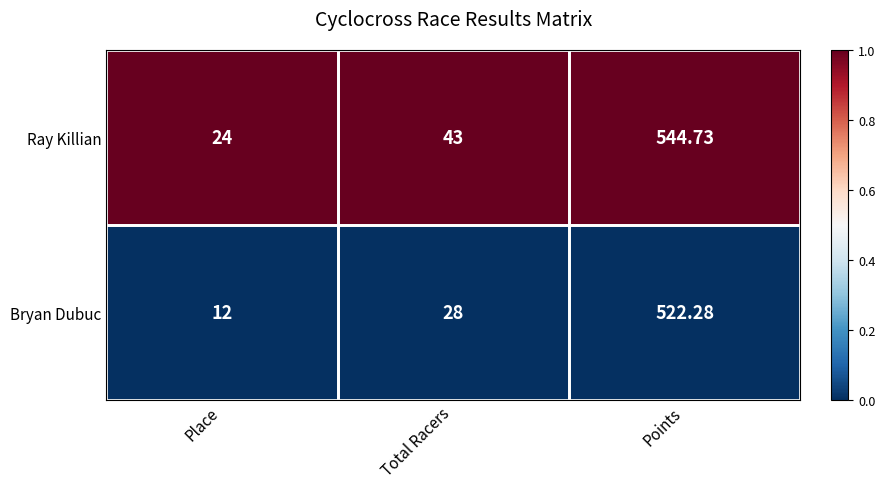

At Total Racers, list the series in order from smallest to largest.

Bryan Dubuc, Ray Killian